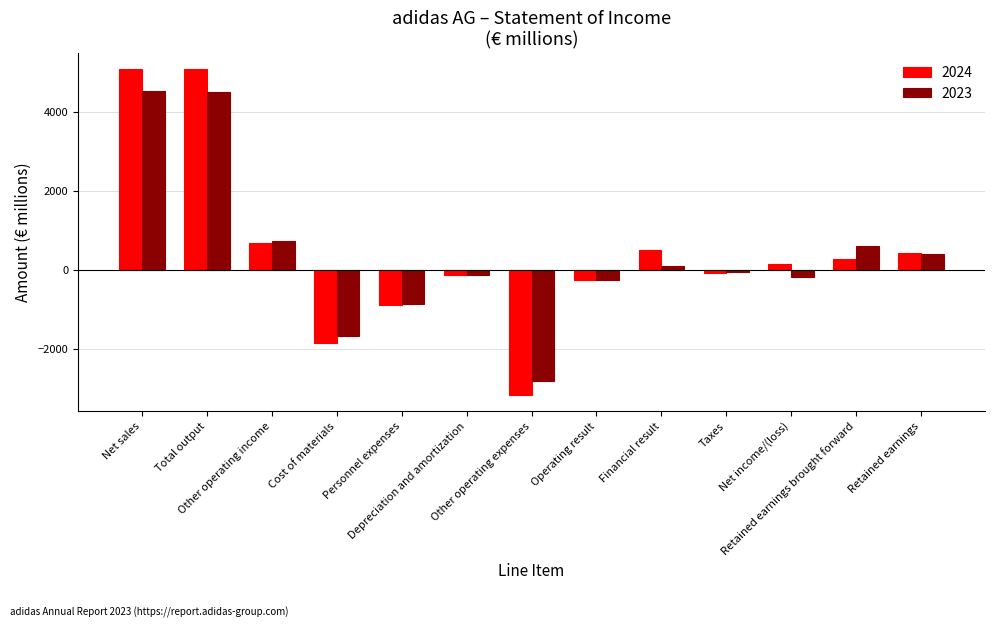

What is the difference between the highest and lowest values at Taxes?

34